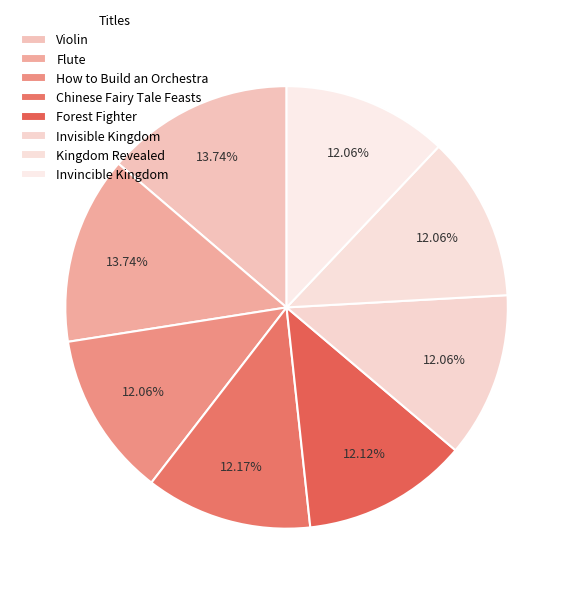

How many segments does this pie chart have?

8